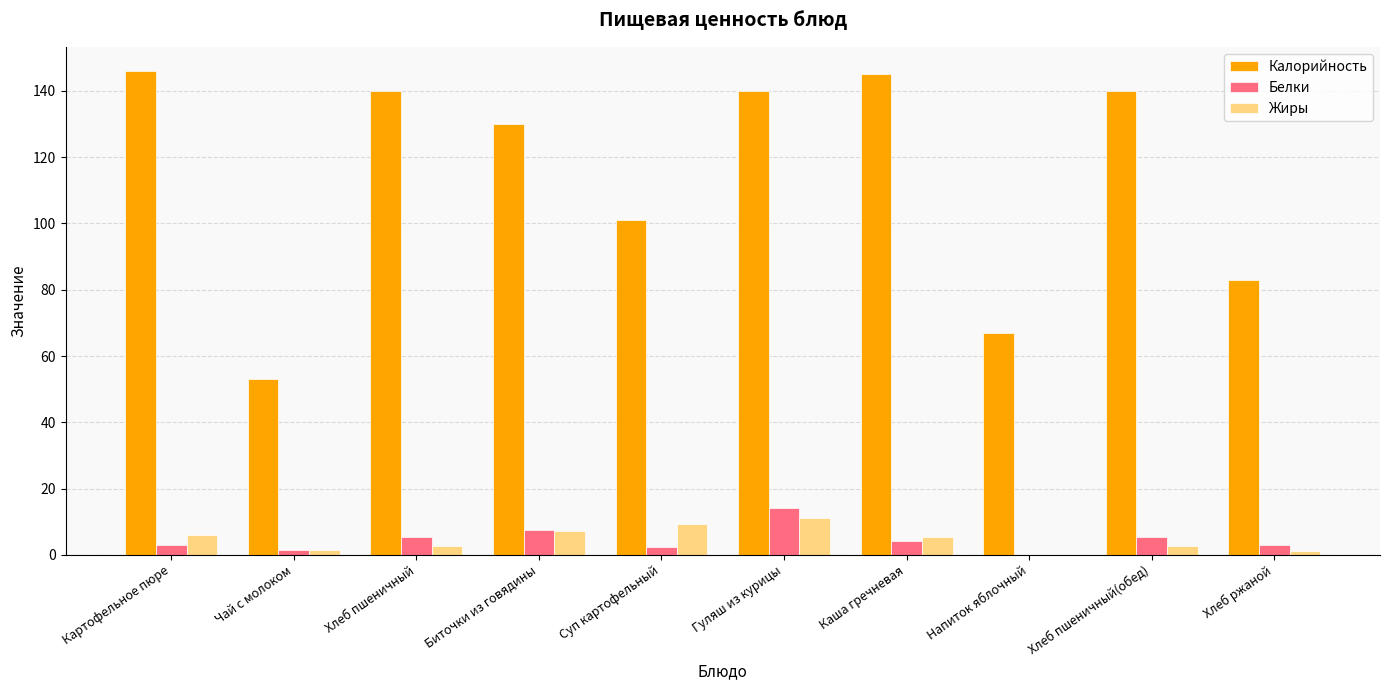

At which category is the sum across all series the highest?

Гуляш из курицы